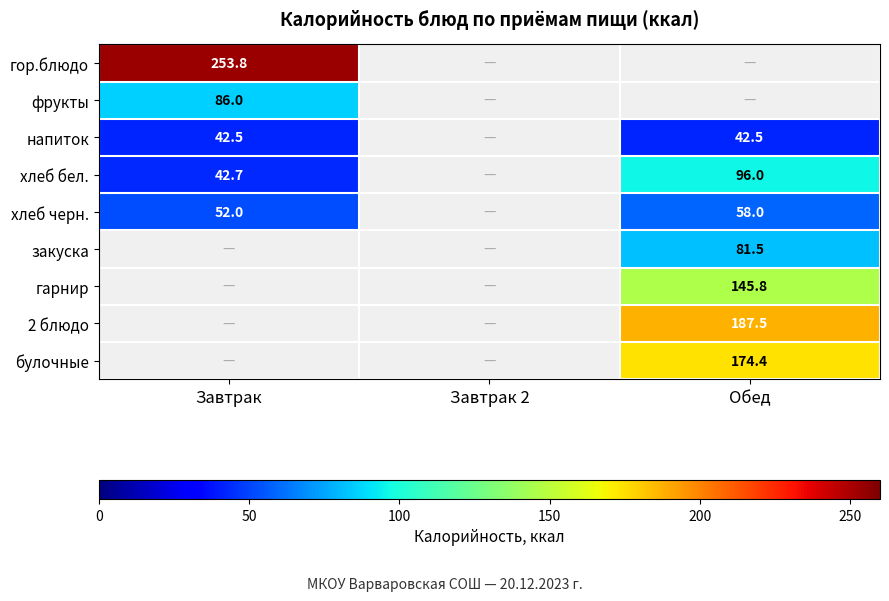

Is the value of булочные at Обед greater than the value of напиток at Обед?

Yes